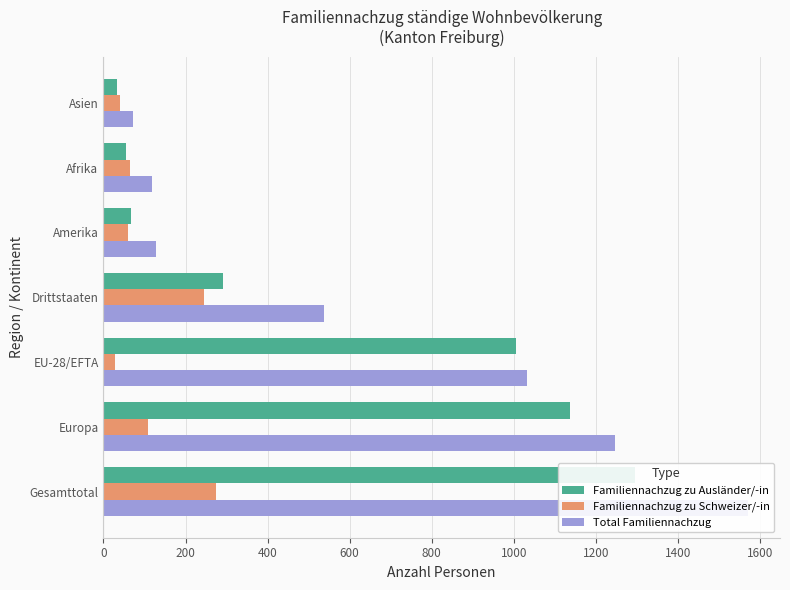

Reading left to right, what are all the values shown in this chart?

Familiennachzug zu Ausländer/-in: 1296	1138	1005	291	67	54	33
Familiennachzug zu Schweizer/-in: 274	108	28	246	61	64	40
Total Familiennachzug: 1570	1246	1033	537	128	118	73